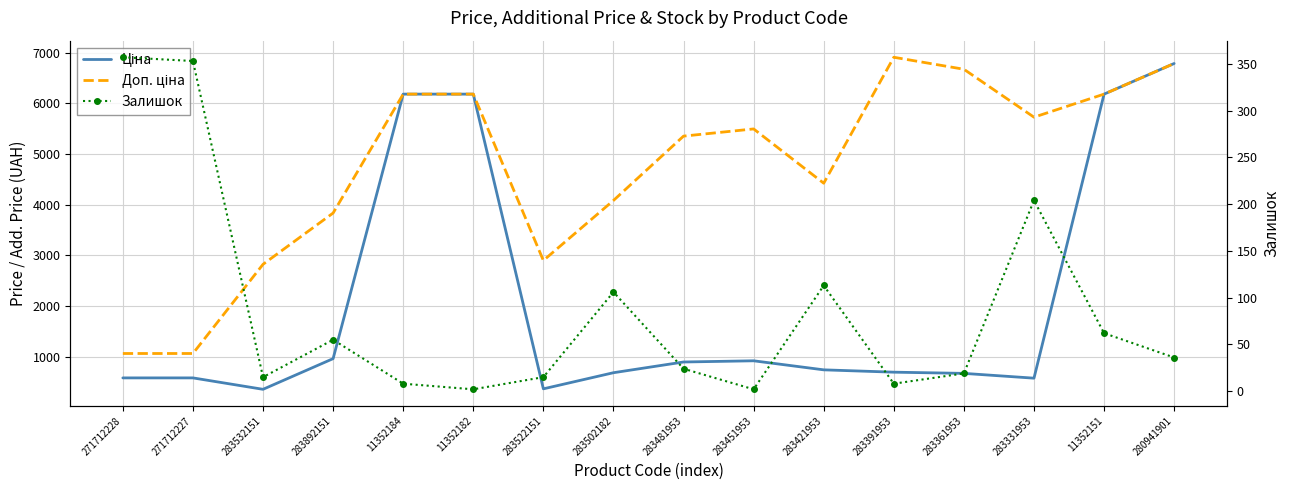

True or false: Доп. ціна and Залишок cross at least once.

False